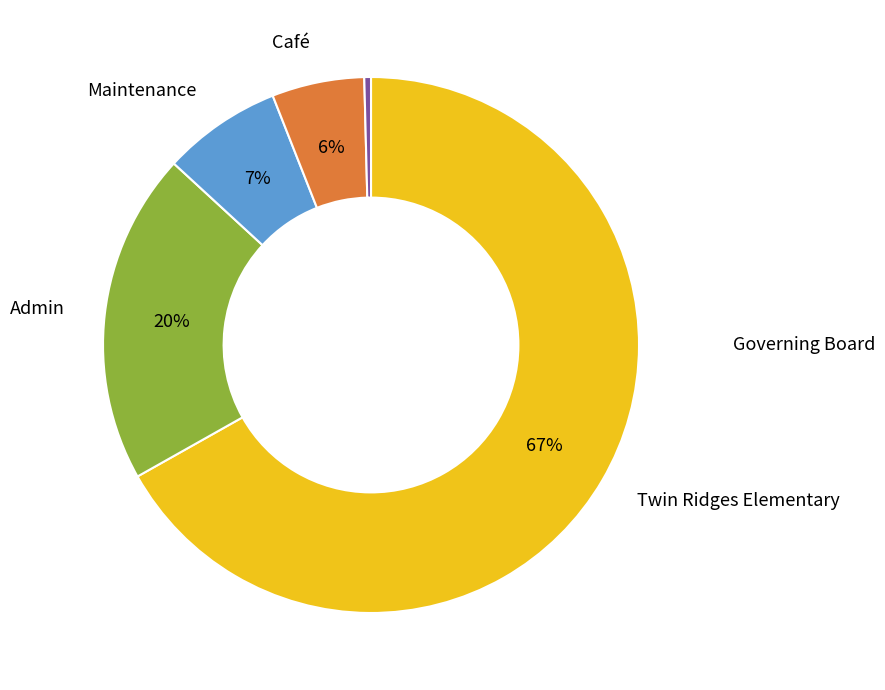

To the nearest percent, what is the average slice percentage?

20%